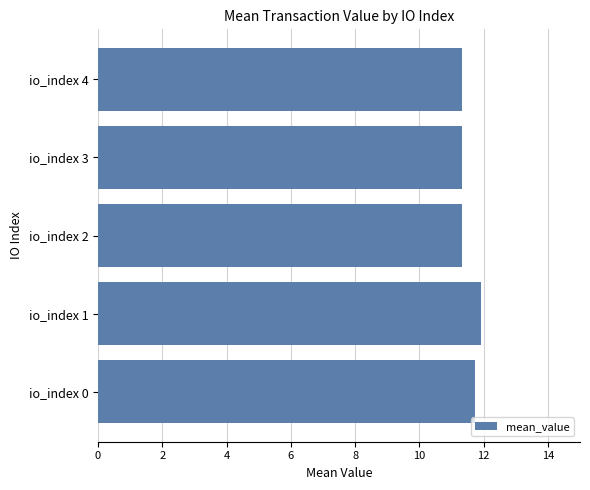

How many values are between 11 and 12?

5